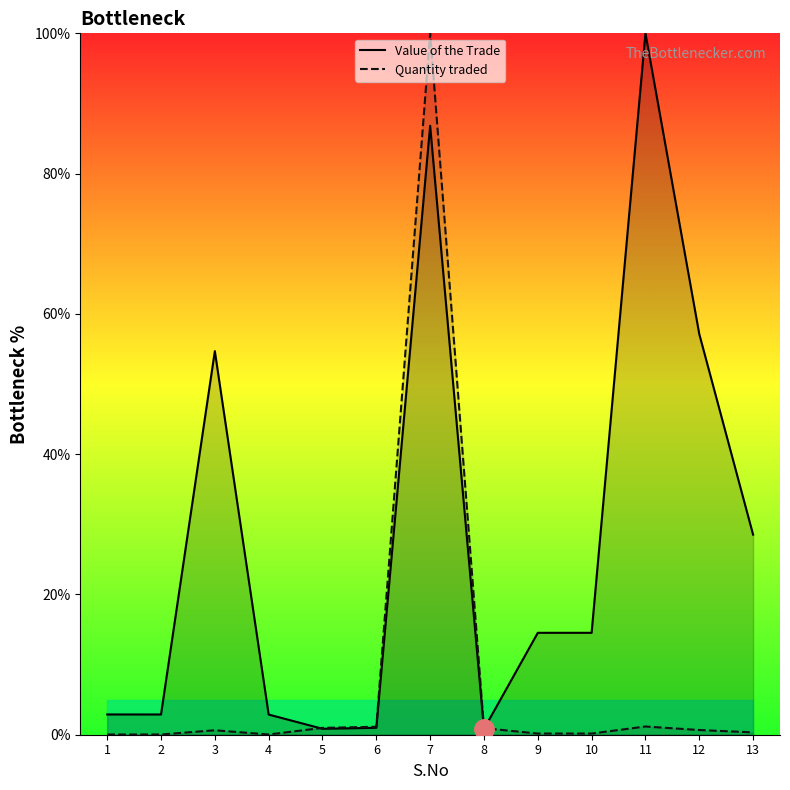

At which category is the sum across all series the highest?

7